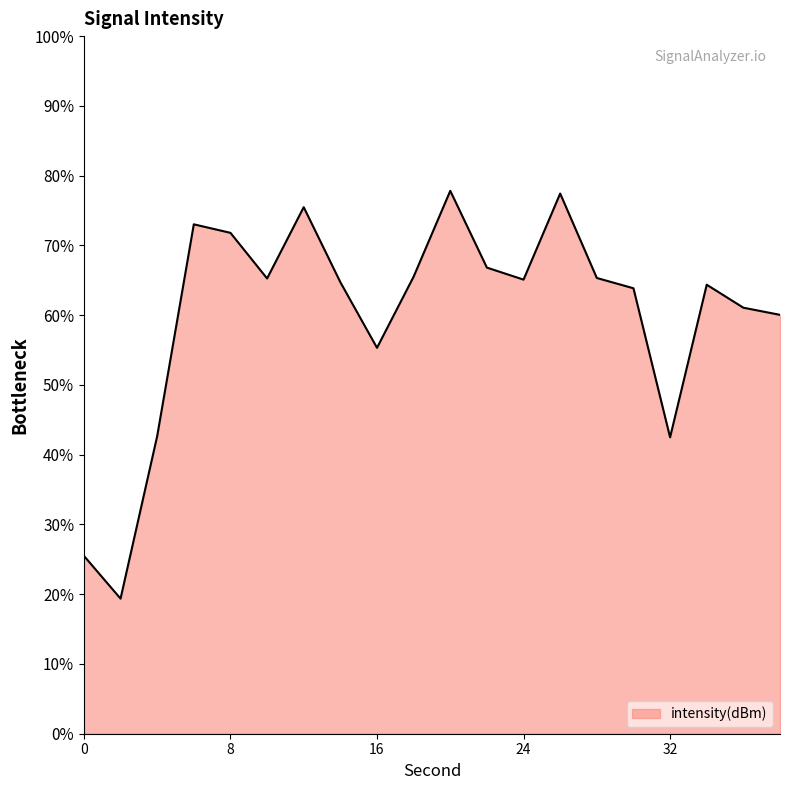

How many interior local valleys (lower than both neighbors) does the data have?

5